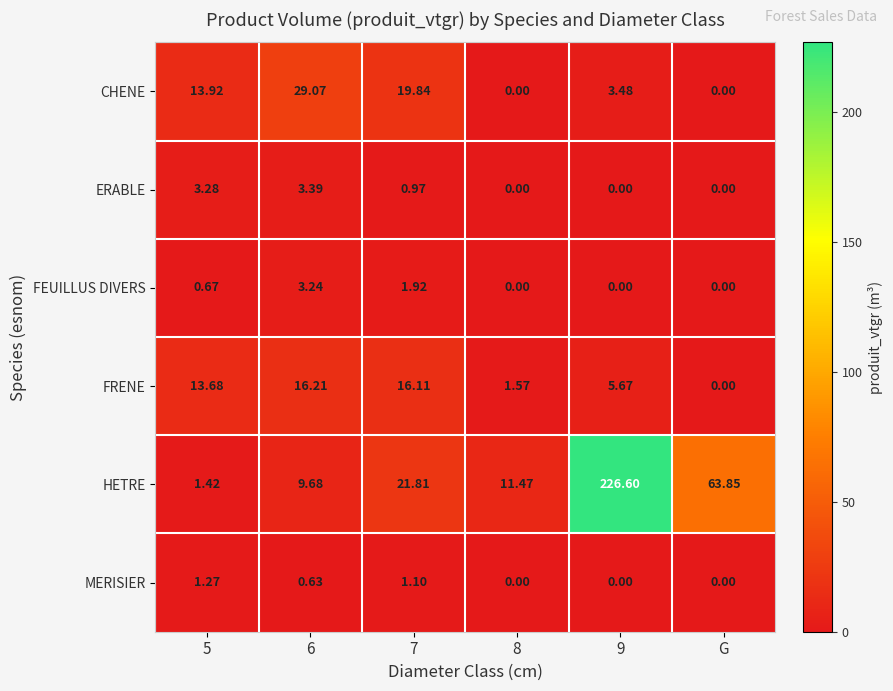

Where is HETRE nearest to the value 114?

G